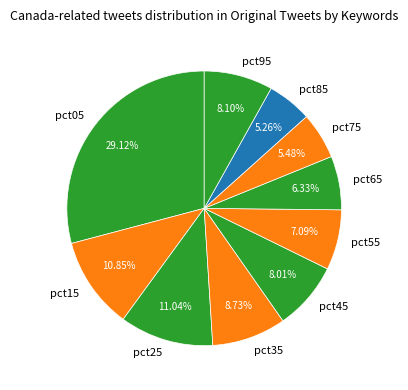

Is there a majority slice in this chart?

No